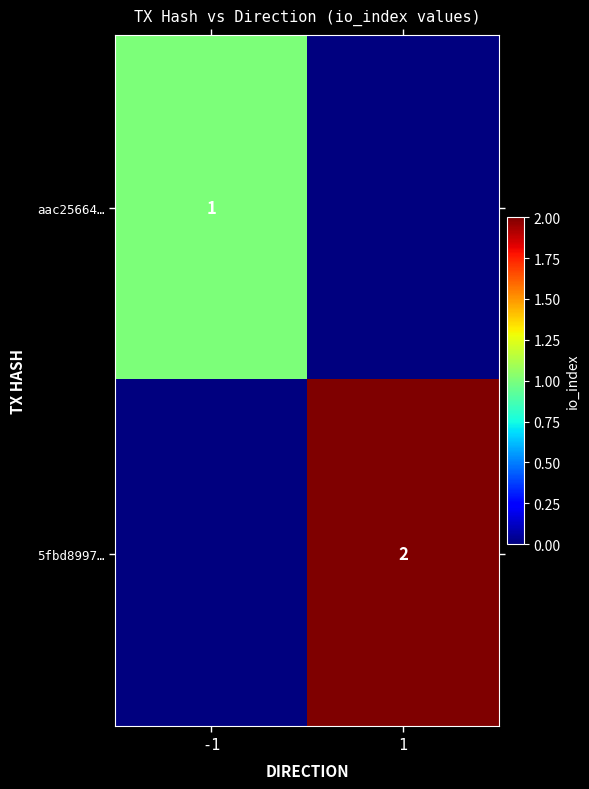

True or false: aac25664… has a value of 0 at -1.

False